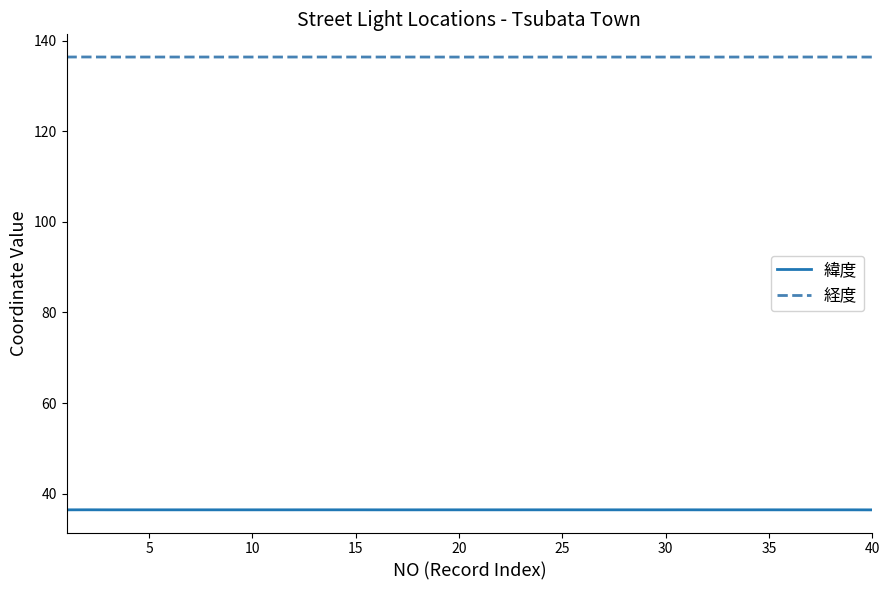

Rank the series by their average value, from highest to lowest.

経度, 緯度